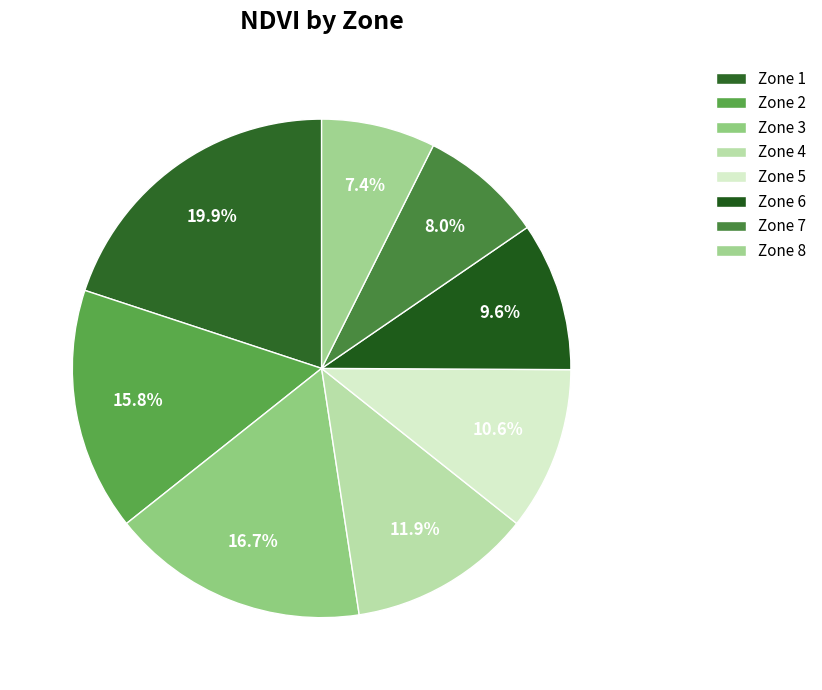

Count the number of slices in the pie.

8